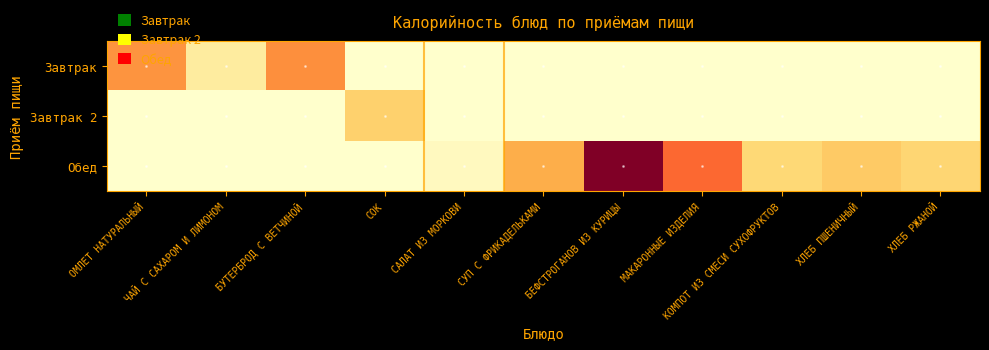

Rank the series at СОК from lowest to highest value.

Завтрак, Обед, Завтрак 2